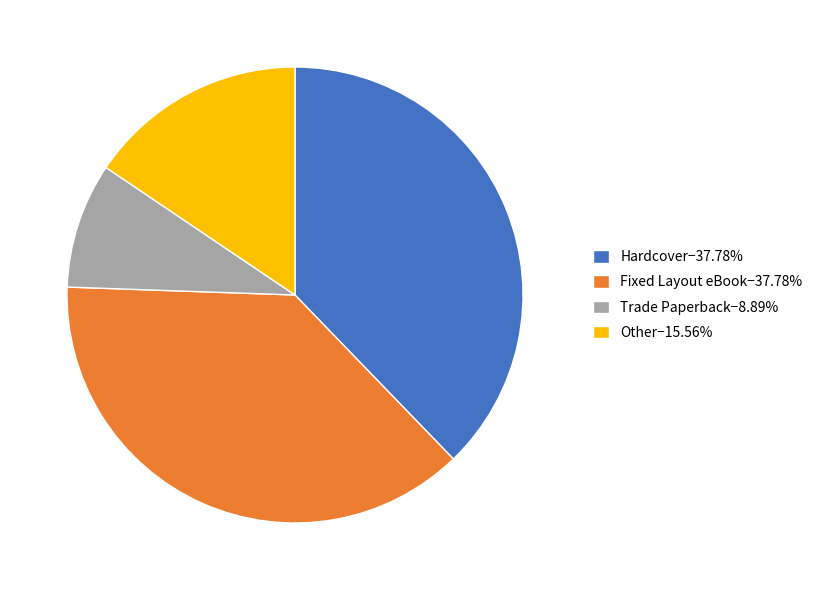

What is the ratio of the value at Hardcover−37.78% to the value at Other−15.56%?

2.4